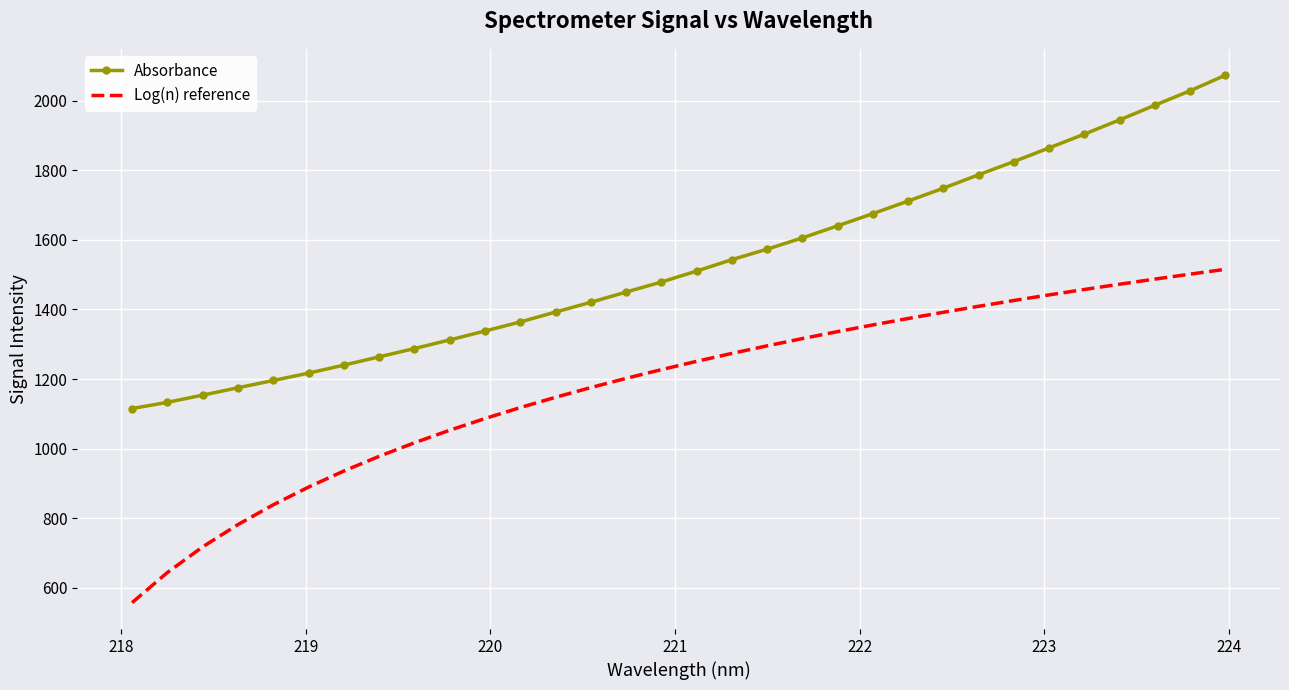

How many series are shown in this chart?

2